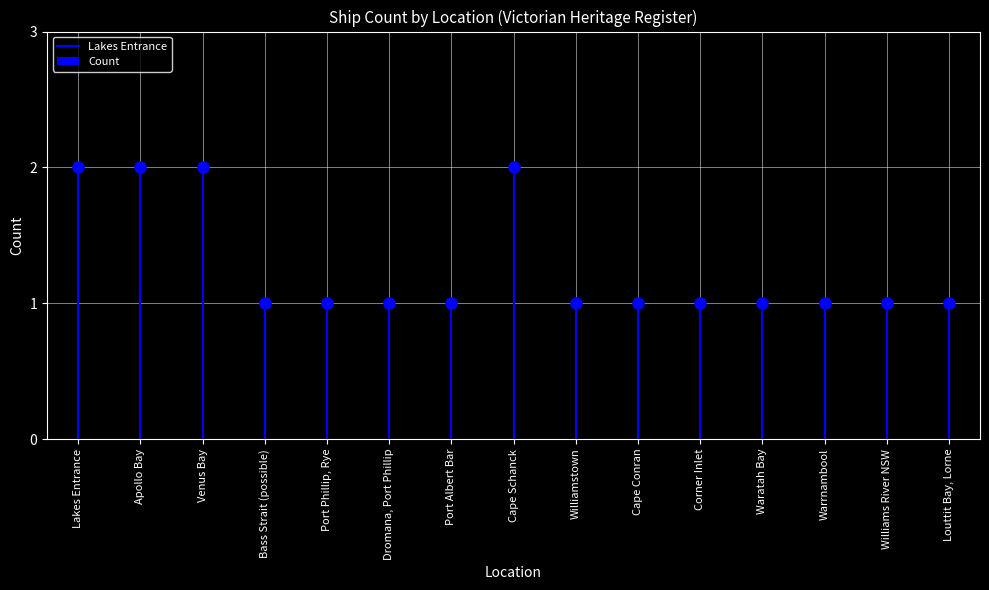

How many bars are there in total?

15